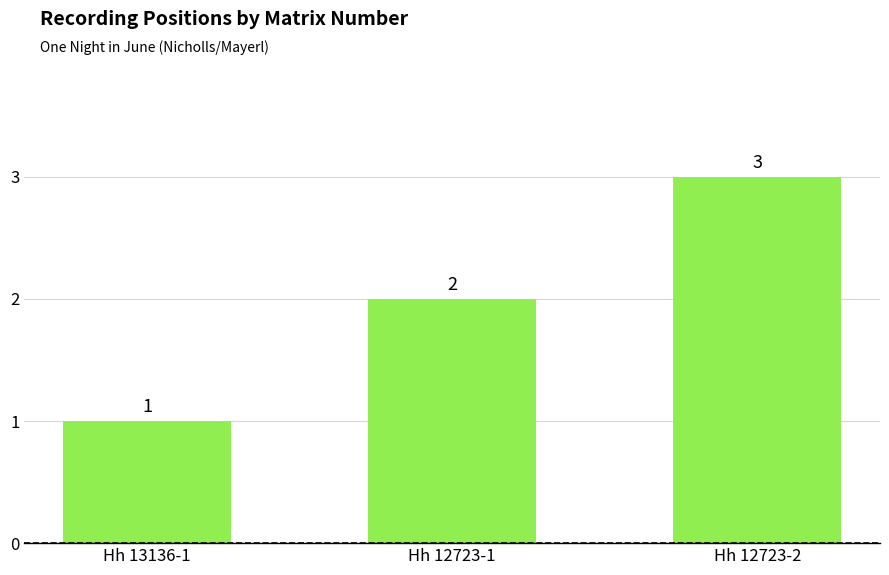

Reading left to right, extract all data points from this chart.

1	2	3